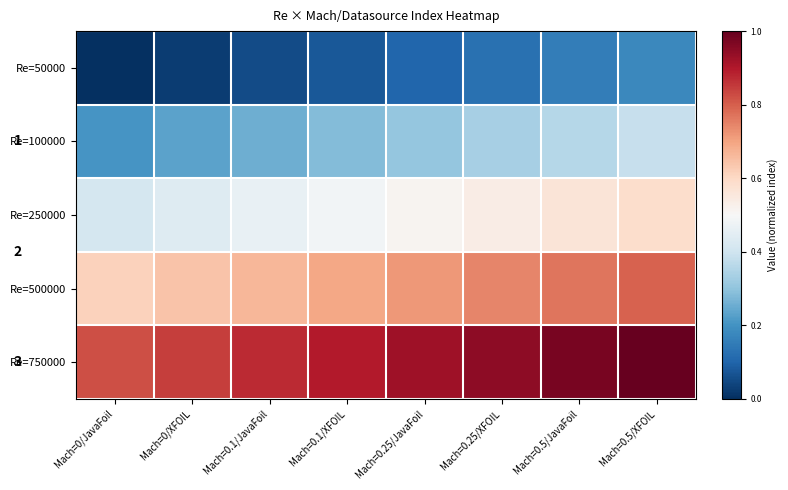

At which category does the chart reach its minimum across all series?

Mach=0/JavaFoil